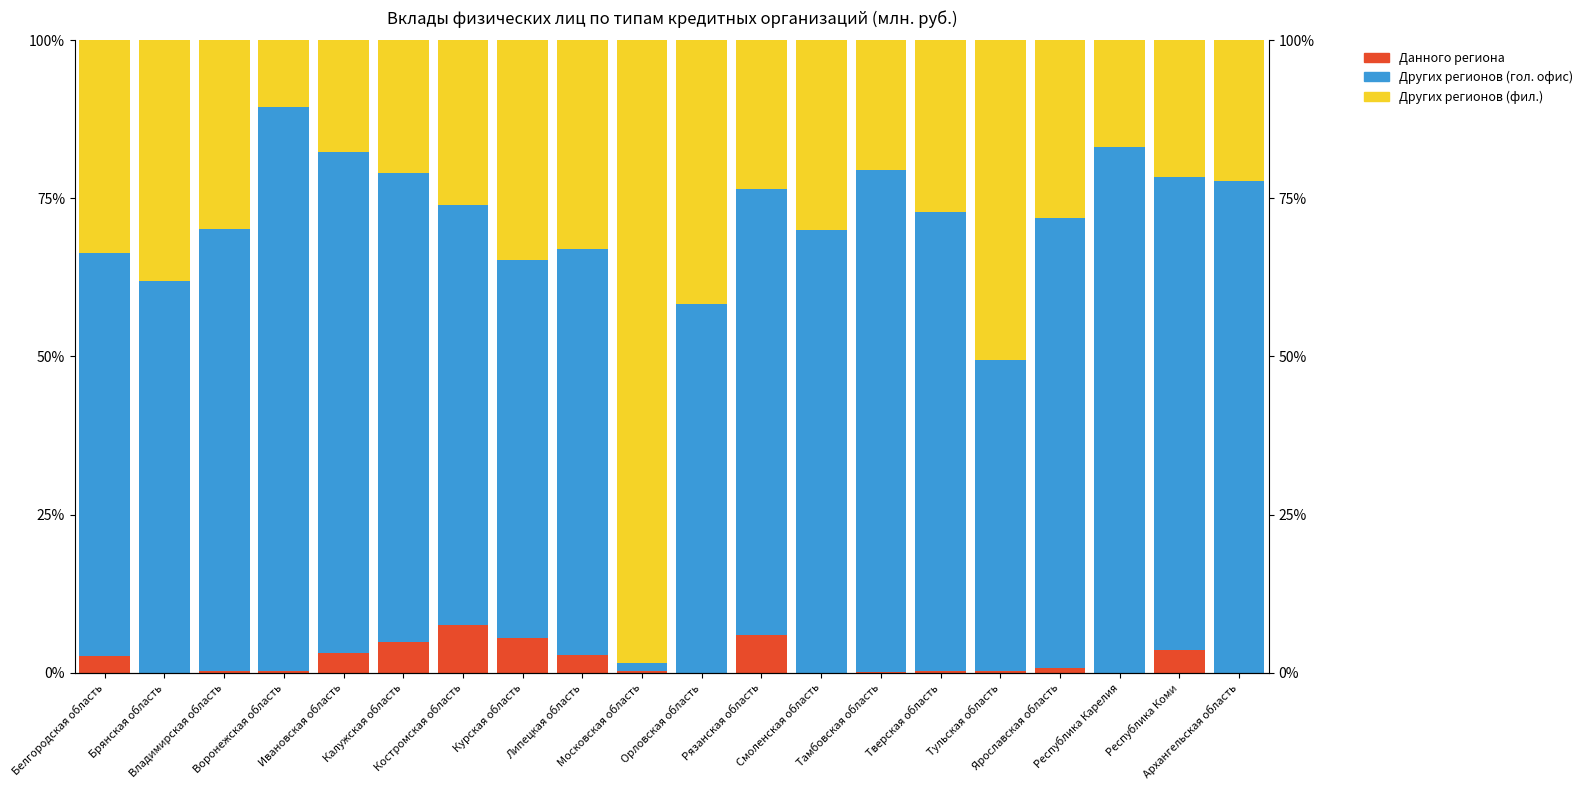

What is the spread (max minus min) of values at Смоленская область?

70.0